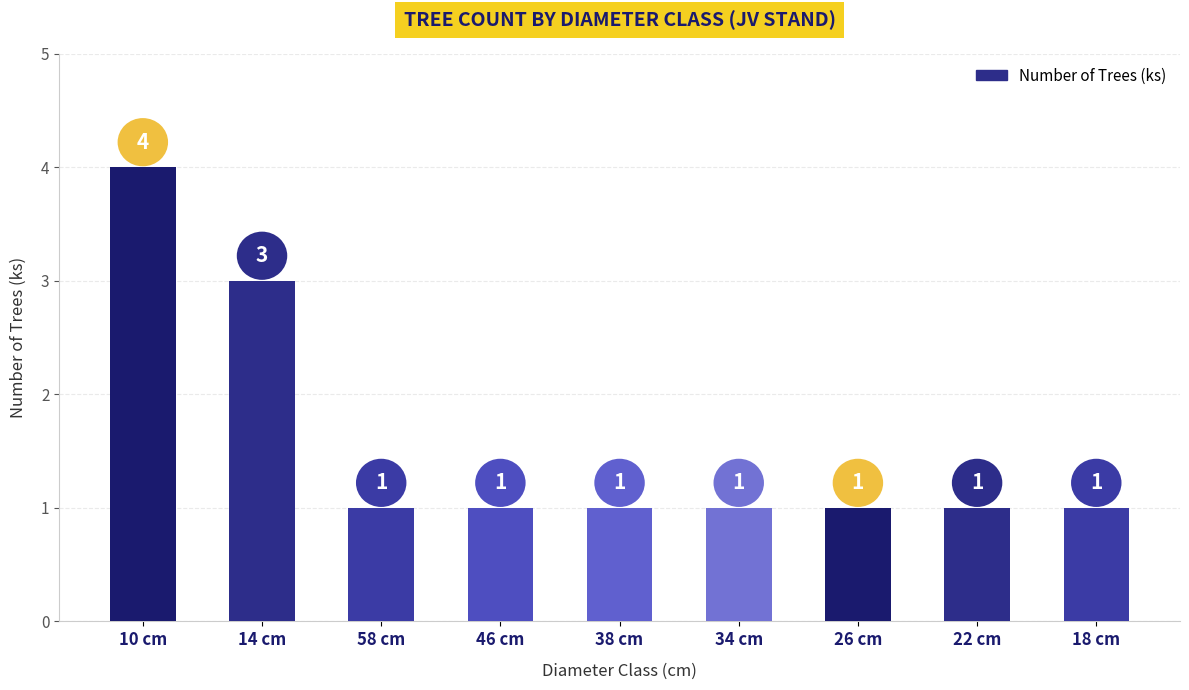

The chart shows a value of 1 at 22 cm. True or false?

True